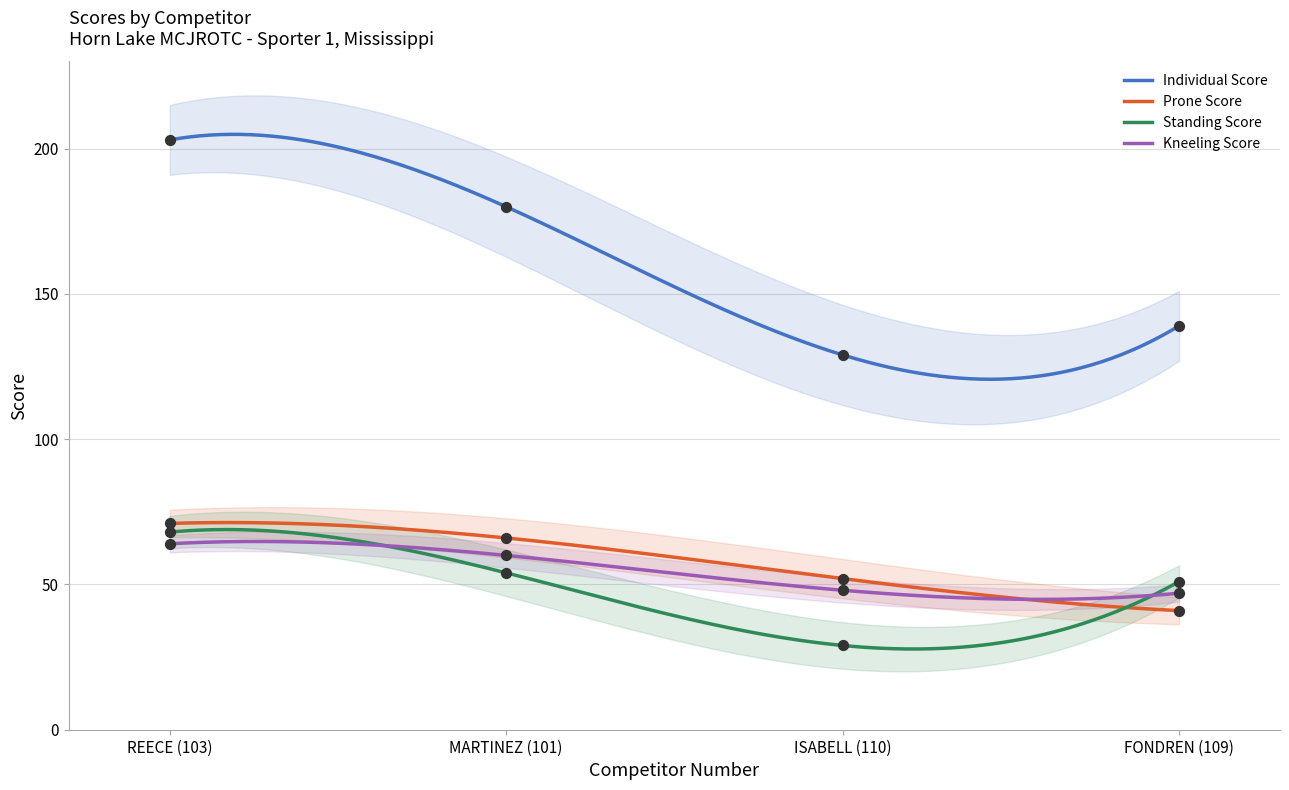

Is the value of Individual Score at FONDREN (109) greater than the value of Standing Score at FONDREN (109)?

Yes